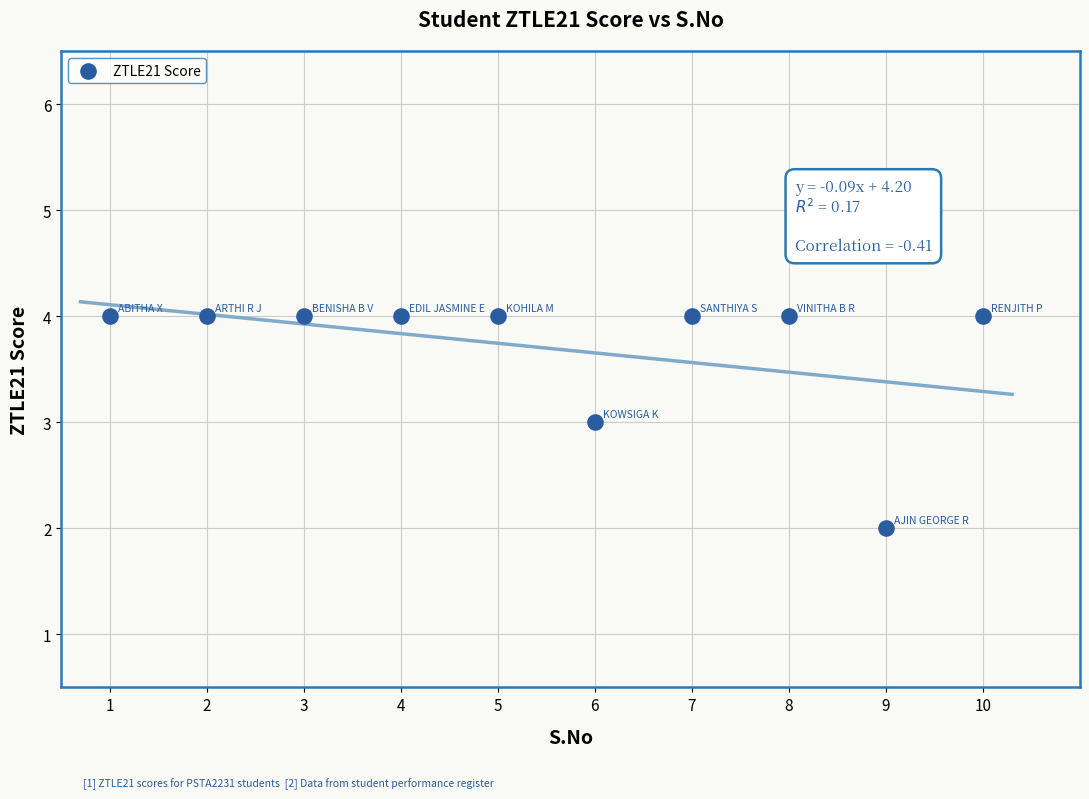

What is the range of X values (max minus min)?

9